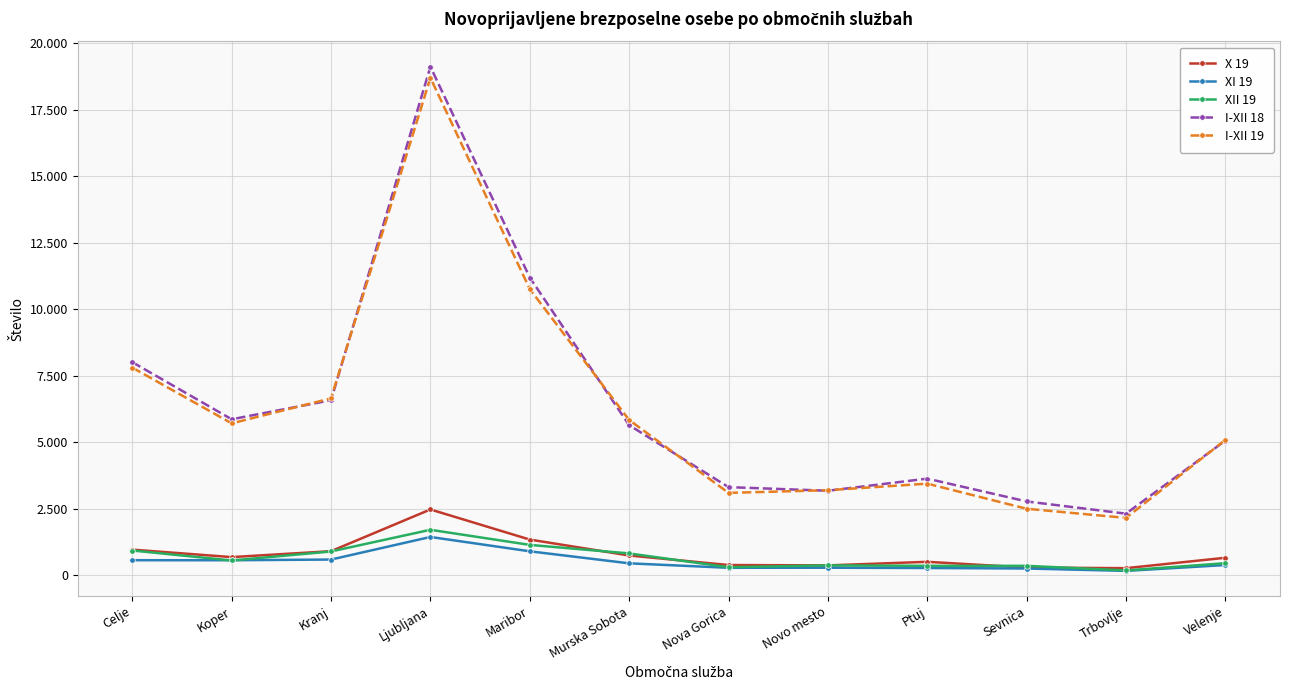

What are all the series names shown in the legend?

X 19, XI 19, XII 19, I-XII 18, I-XII 19